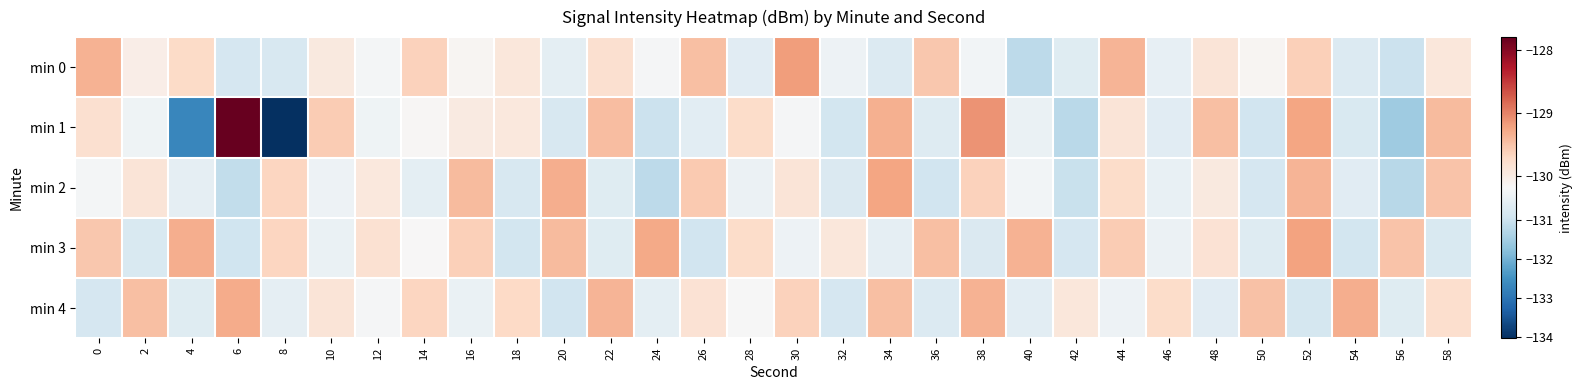

Reading right to left, extract all data points from this chart.

min 0: 58=-129.9	56=-131.0	54=-130.7	52=-129.6	50=-130.1	48=-129.9	46=-130.5	44=-129.4	42=-130.7	40=-131.2	38=-130.3	36=-129.5	34=-130.7	32=-130.4	30=-129.2	28=-130.6	26=-129.5	24=-130.2	22=-129.8	20=-130.6	18=-129.9	16=-130.1	14=-129.6	12=-130.3	10=-129.9	8=-130.8	6=-130.8	4=-129.7	2=-130.0	0=-129.4
min 1: 58=-129.4	56=-131.6	54=-130.8	52=-129.2	50=-130.9	48=-129.5	46=-130.6	44=-129.9	42=-131.2	40=-130.4	38=-129.1	36=-130.7	34=-129.3	32=-130.9	30=-130.2	28=-129.7	26=-130.6	24=-131.0	22=-129.4	20=-130.8	18=-129.9	16=-130.0	14=-130.2	12=-130.4	10=-129.6	8=-134.0	6=-127.8	4=-132.7	2=-130.4	0=-129.8
min 2: 58=-129.5	56=-131.2	54=-130.6	52=-129.4	50=-130.8	48=-130.0	46=-130.5	44=-129.7	42=-131.1	40=-130.3	38=-129.6	36=-130.9	34=-129.2	32=-130.7	30=-129.9	28=-130.4	26=-129.6	24=-131.2	22=-130.7	20=-129.3	18=-130.8	16=-129.4	14=-130.6	12=-129.9	10=-130.4	8=-129.7	6=-131.1	4=-130.5	2=-129.9	0=-130.2
min 3: 58=-130.8	56=-129.5	54=-130.9	52=-129.2	50=-130.7	48=-129.8	46=-130.4	44=-129.6	42=-130.8	40=-129.4	38=-130.7	36=-129.5	34=-130.5	32=-129.9	30=-130.4	28=-129.8	26=-130.9	24=-129.3	22=-130.7	20=-129.4	18=-130.9	16=-129.6	14=-130.2	12=-129.8	10=-130.4	8=-129.7	6=-130.9	4=-129.3	2=-130.8	0=-129.5
min 4: 58=-129.8	56=-130.6	54=-129.3	52=-130.8	50=-129.5	48=-130.6	46=-129.7	44=-130.4	42=-129.9	40=-130.6	38=-129.3	36=-130.7	34=-129.5	32=-130.8	30=-129.6	28=-130.2	26=-129.8	24=-130.6	22=-129.4	20=-130.9	18=-129.7	16=-130.4	14=-129.7	12=-130.2	10=-129.9	8=-130.5	6=-129.3	4=-130.7	2=-129.5	0=-130.8